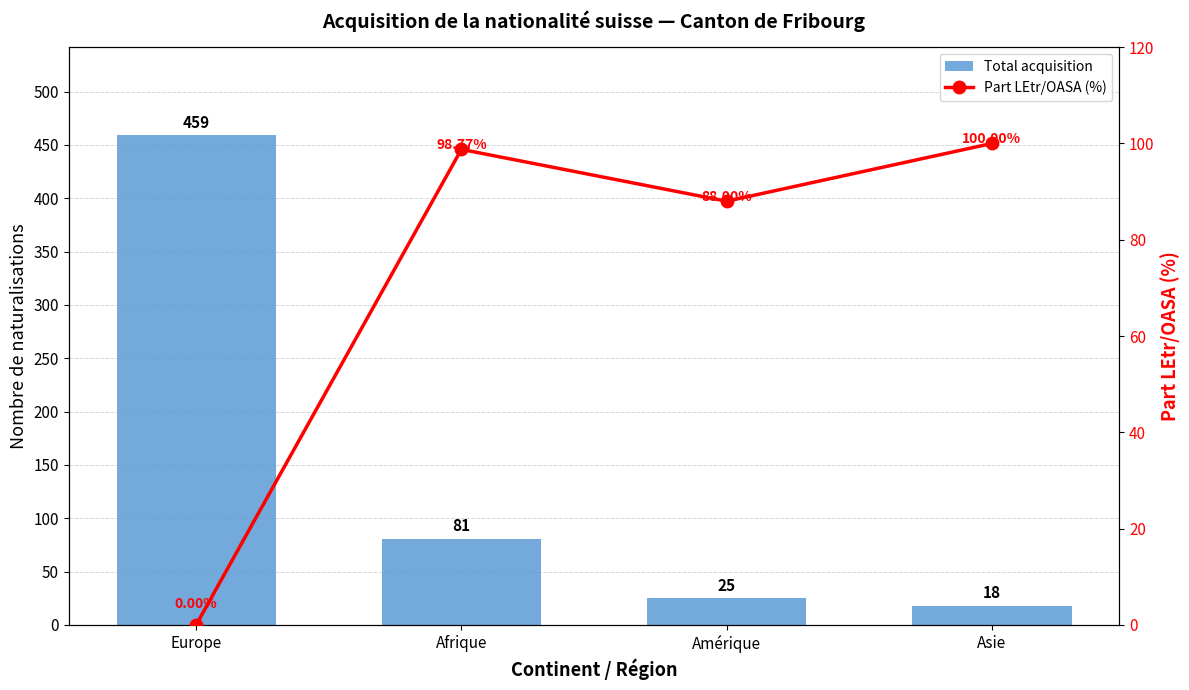

Rank the series at Afrique from highest to lowest value.

Part LEtr/OASA (%), Total acquisition